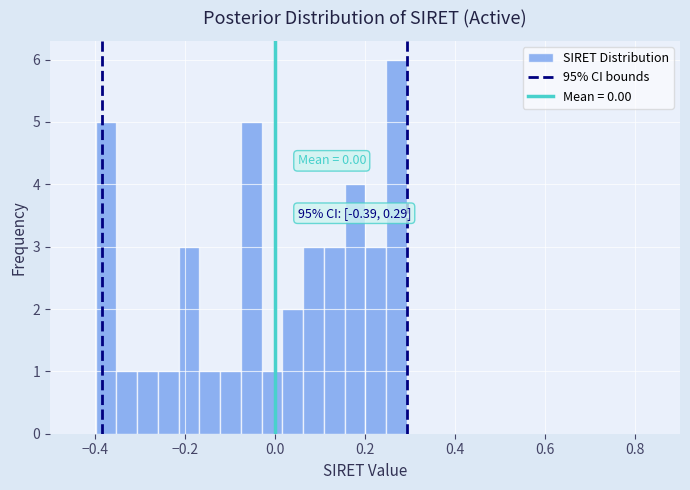

Around what value on the x-axis is the tallest bar? Give the approximate position of its centre, as read against the axis.

0.28